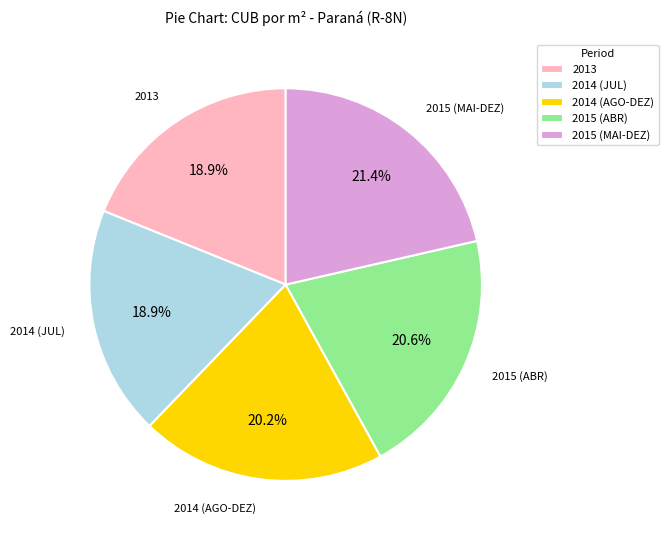

Which category has the biggest portion of the pie?

2015 (MAI-DEZ)